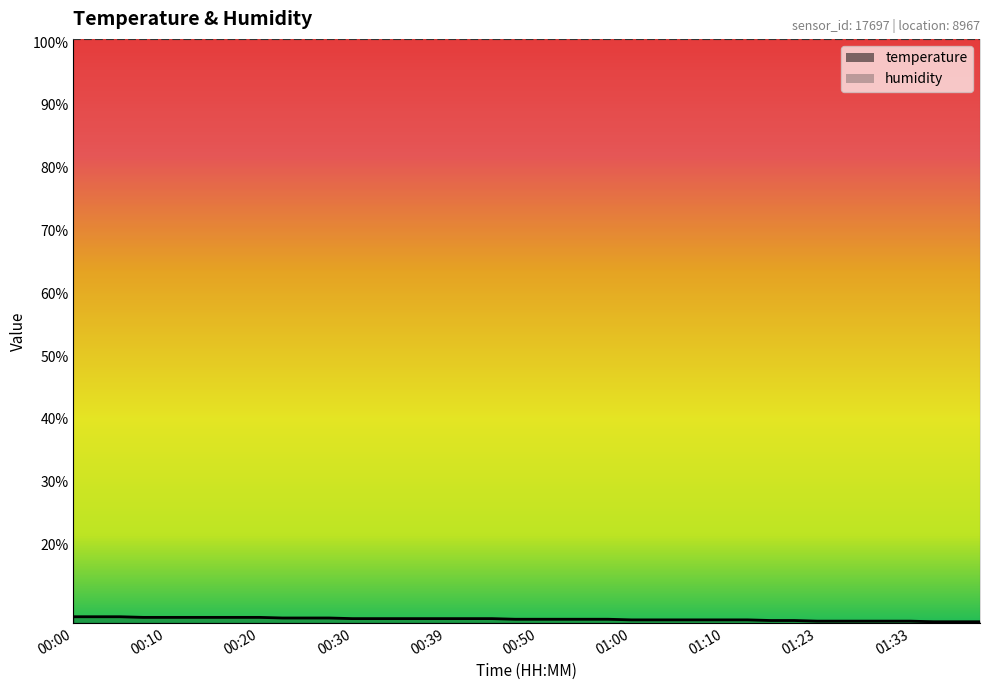

What position from the right is 01:15?

10